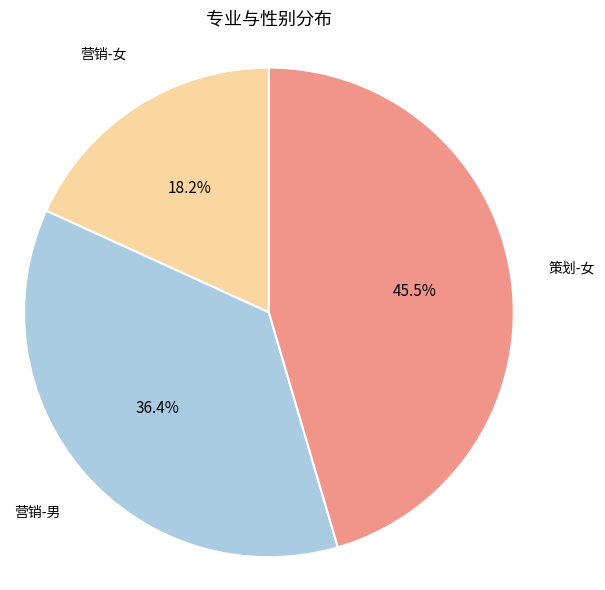

To the nearest percent, what is the difference between the largest and smallest slice percentages?

27%